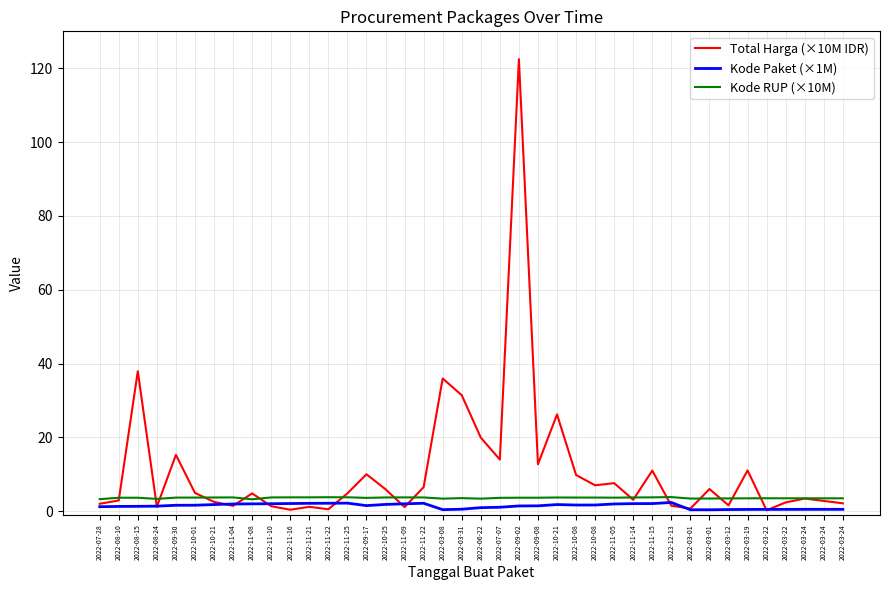

How many interior local valleys does the Total Harga (×10M IDR) series have?

12